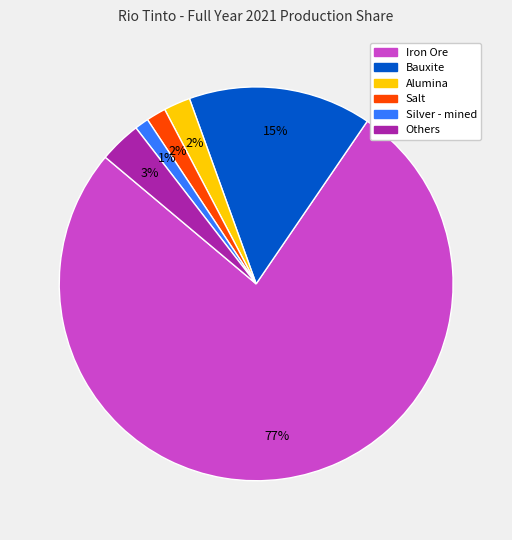

Is there any slice that represents more than half of the pie?

Yes